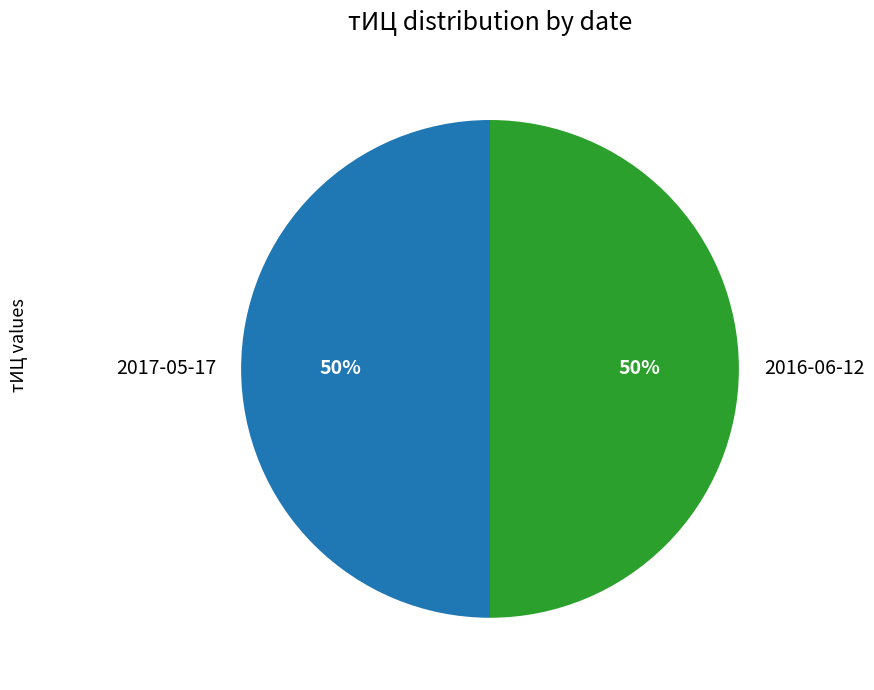

To the nearest percent, what percentage of the pie is 2016-06-12?

50%